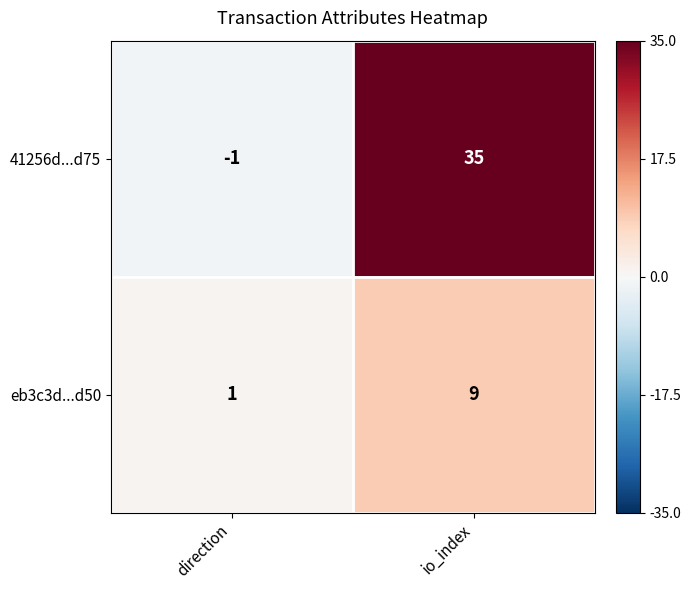

At which label is 41256d...d75 closest to 17?

direction